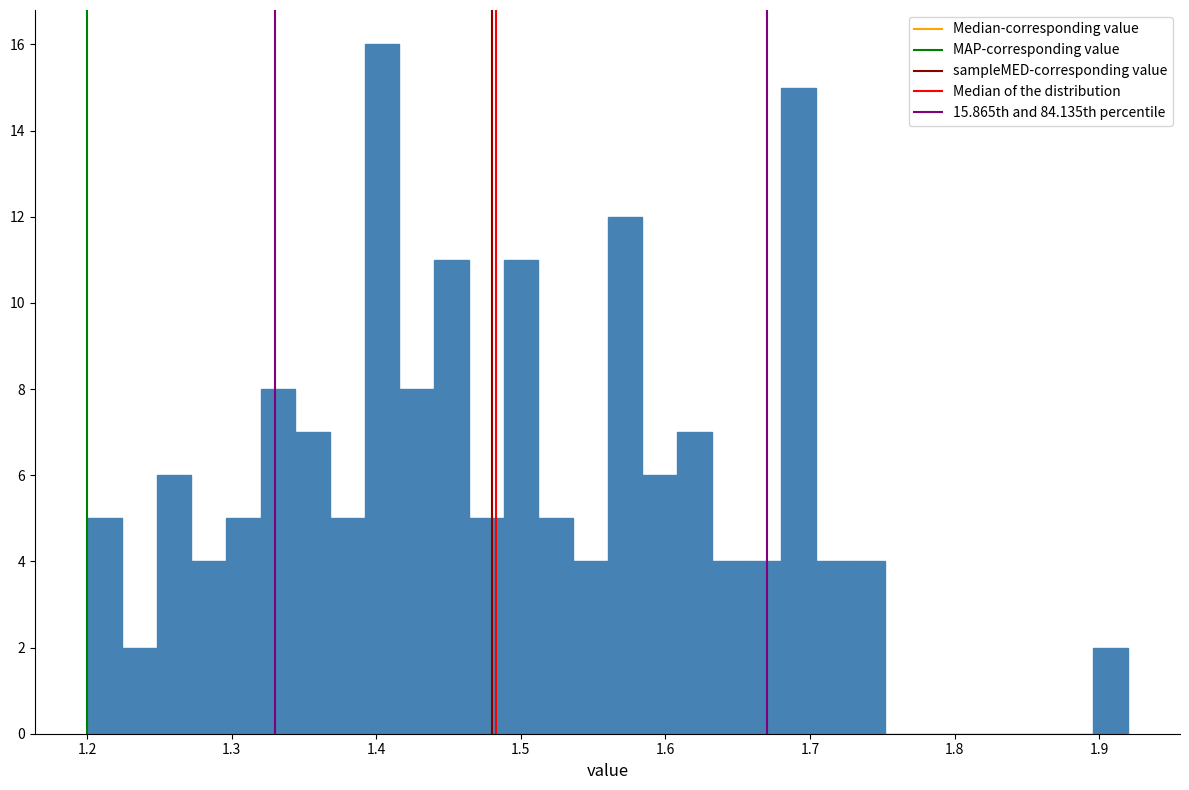

Read against the x-axis, roughly where is the centre of the tallest bar?

1.40